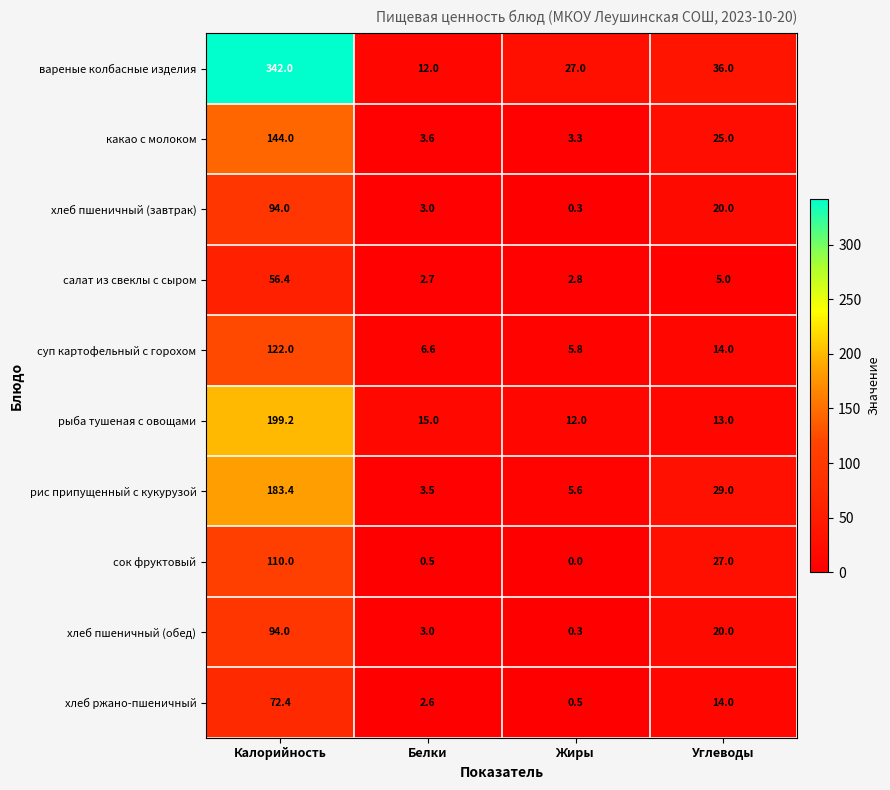

True or false: хлеб пшеничный (обед) has a value of 20.0 at Углеводы.

True